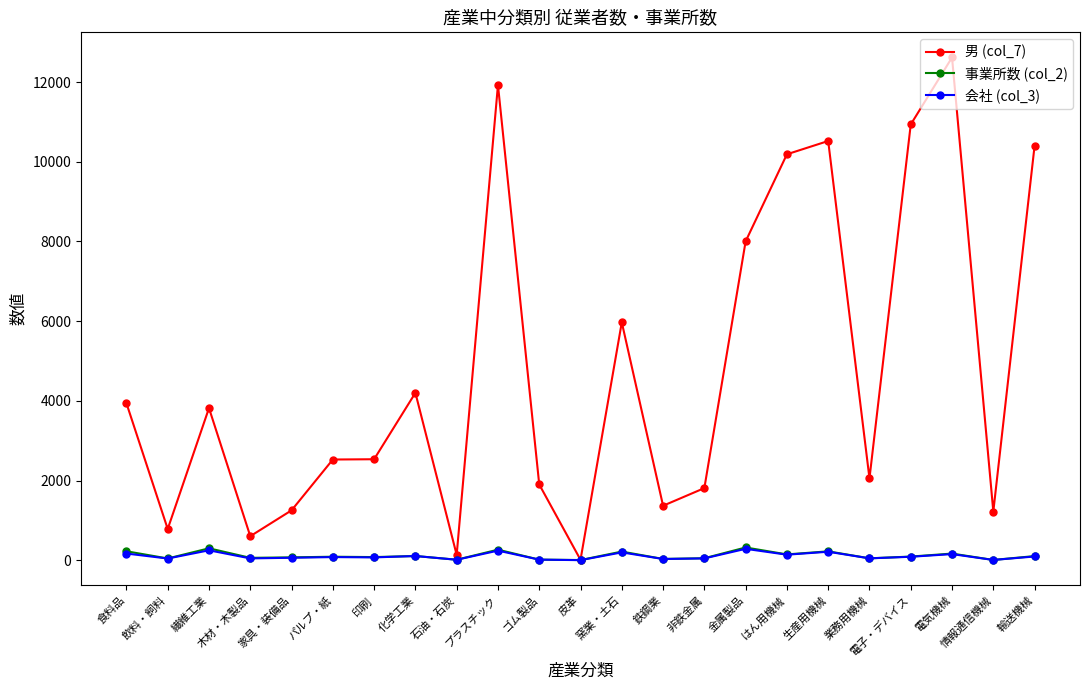

Is this an area chart (filled region under the line)?

No